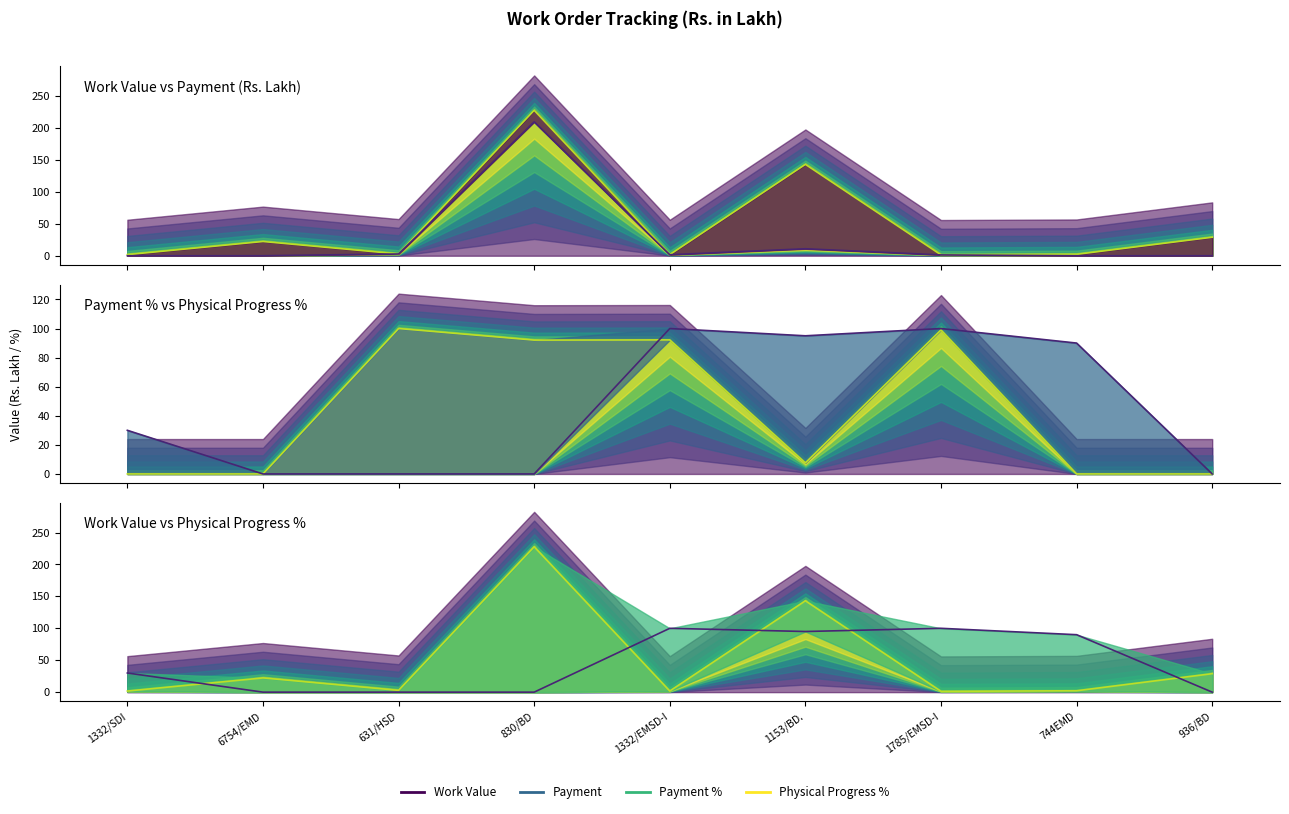

What position from the left is 1153/BD.?

6